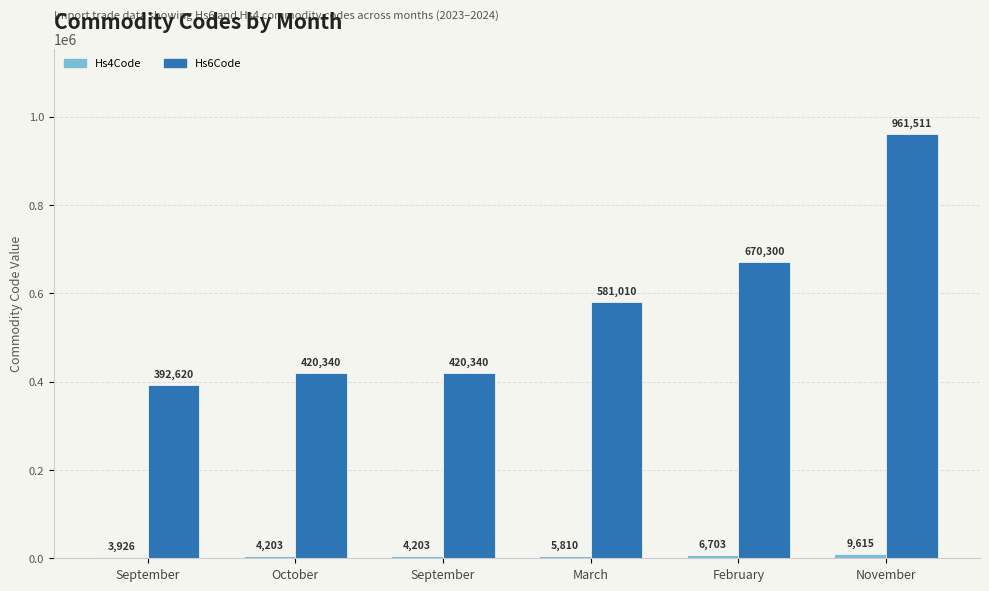

Rank the series by their maximum value, from highest to lowest.

Hs6Code, Hs4Code